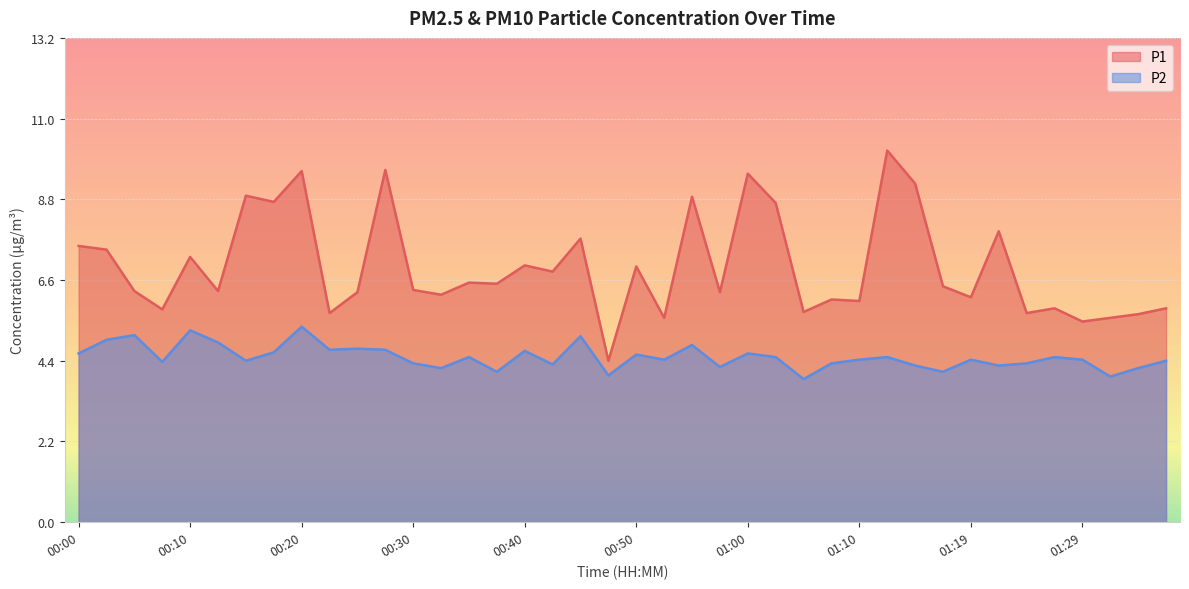

What is the label of the 20th point from the left?

00:47